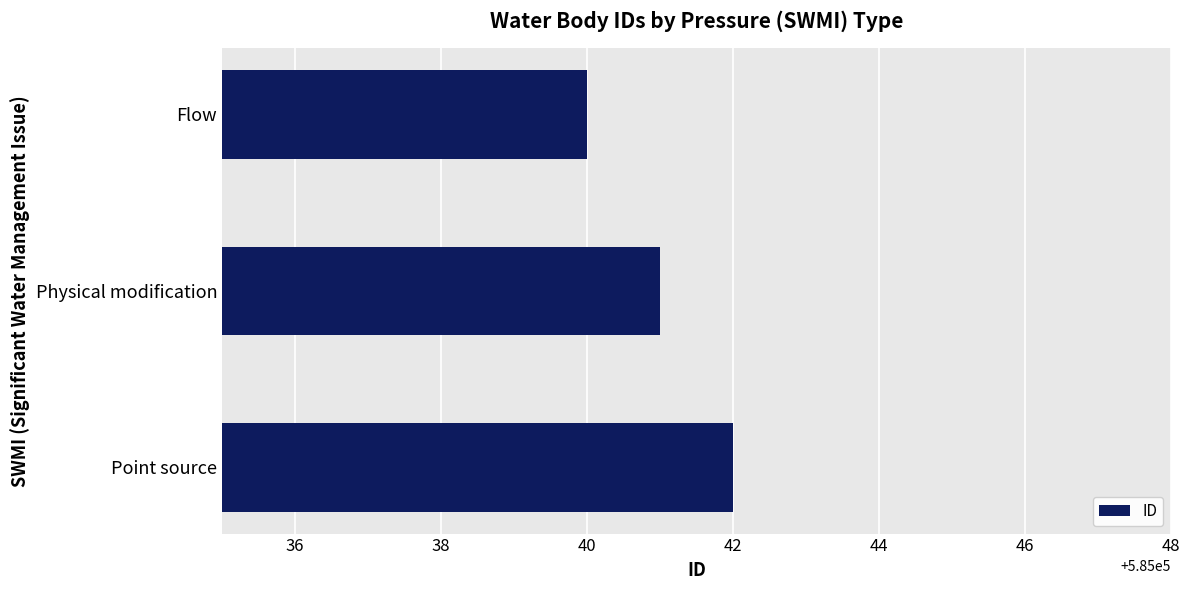

Count the number of categories in the chart.

3